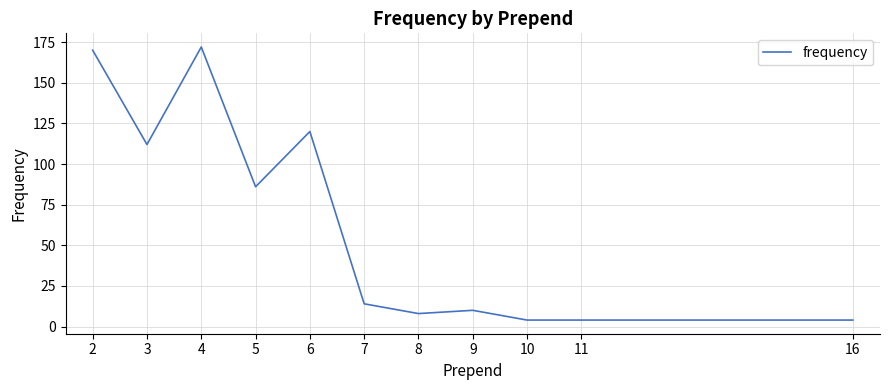

At which label is the value closest to 88?

5